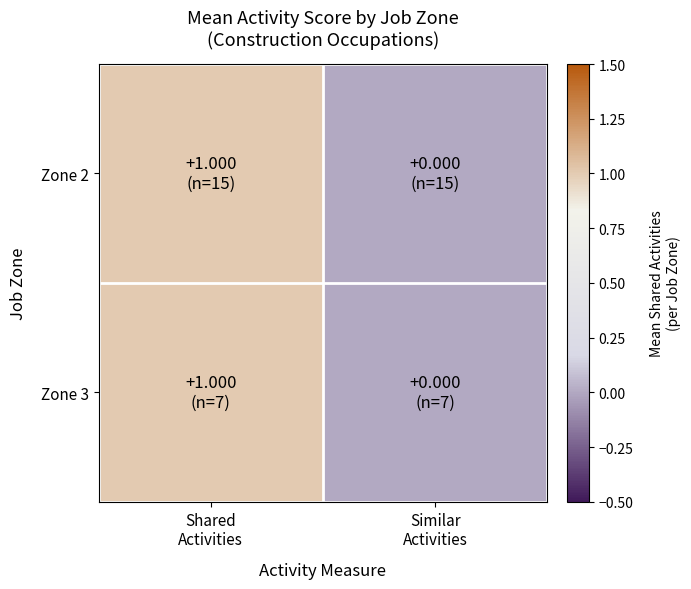

Reading left to right, what are all the values shown in this chart?

Zone 2: Shared
Activities=1	Similar
Activities=0
Zone 3: Shared
Activities=1	Similar
Activities=0